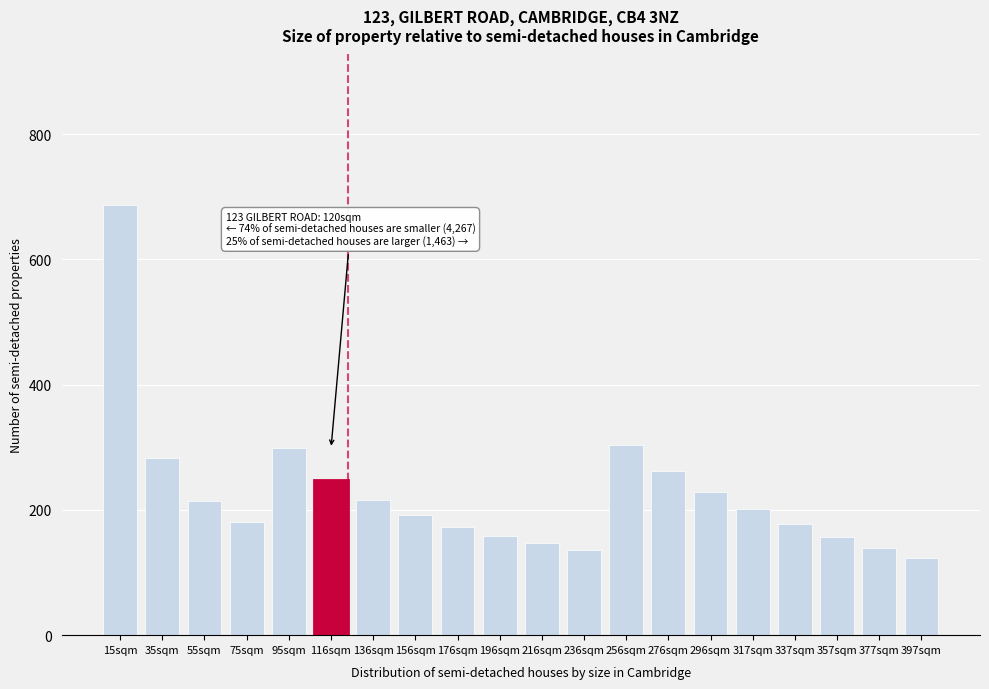

What is the ratio of the value at 75sqm to the value at 276sqm?

0.7